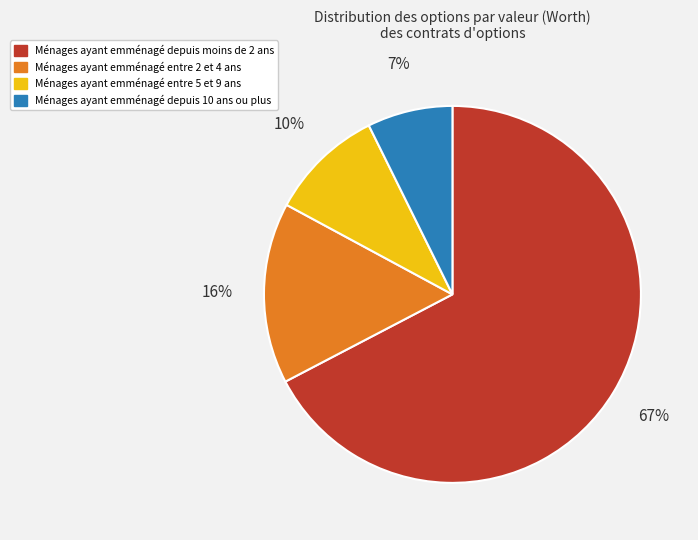

To the nearest percent, what is the difference between the largest and smallest slice percentages?

60%